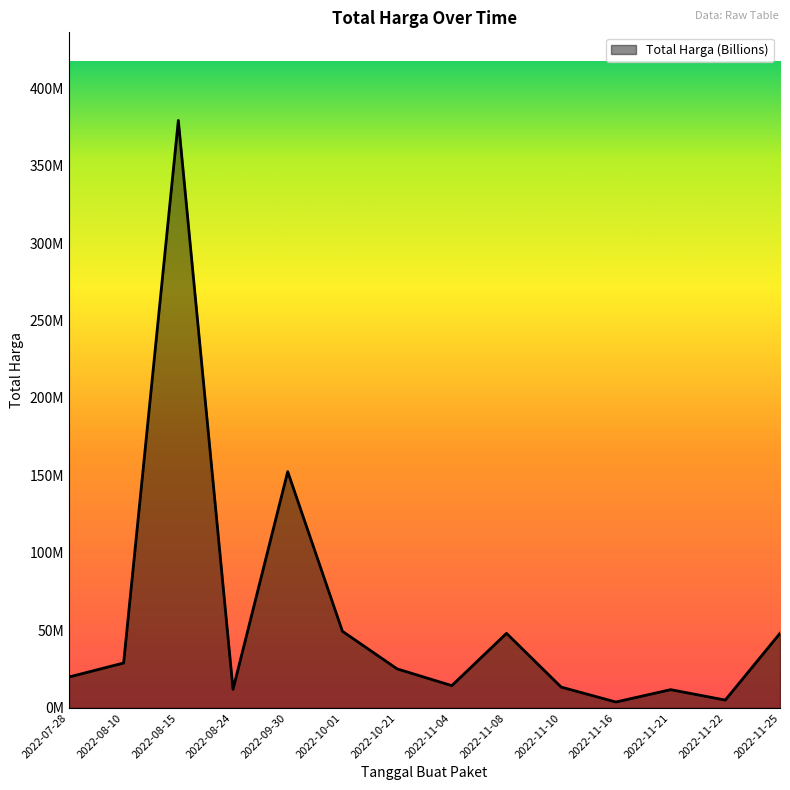

Reading left to right, transcribe all the data shown in this chart.

2022-07-28=19950000	2022-08-10=29000000	2022-08-15=379075000	2022-08-24=12000000	2022-09-30=152477000	2022-10-01=49478000	2022-10-21=25200000	2022-11-04=14400000	2022-11-08=48140000	2022-11-10=13442000	2022-11-16=3825000	2022-11-21=11800000	2022-11-22=5093000	2022-11-25=48140000